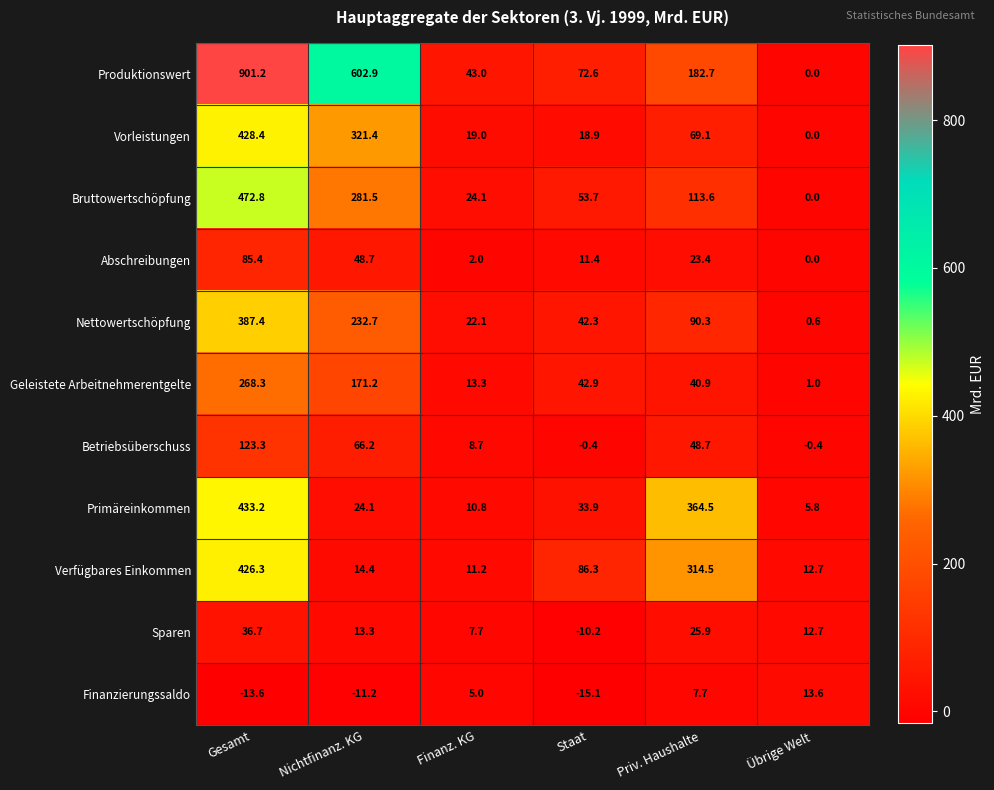

The Betriebsüberschuss series shows 173.4 at Gesamt. True or false?

False